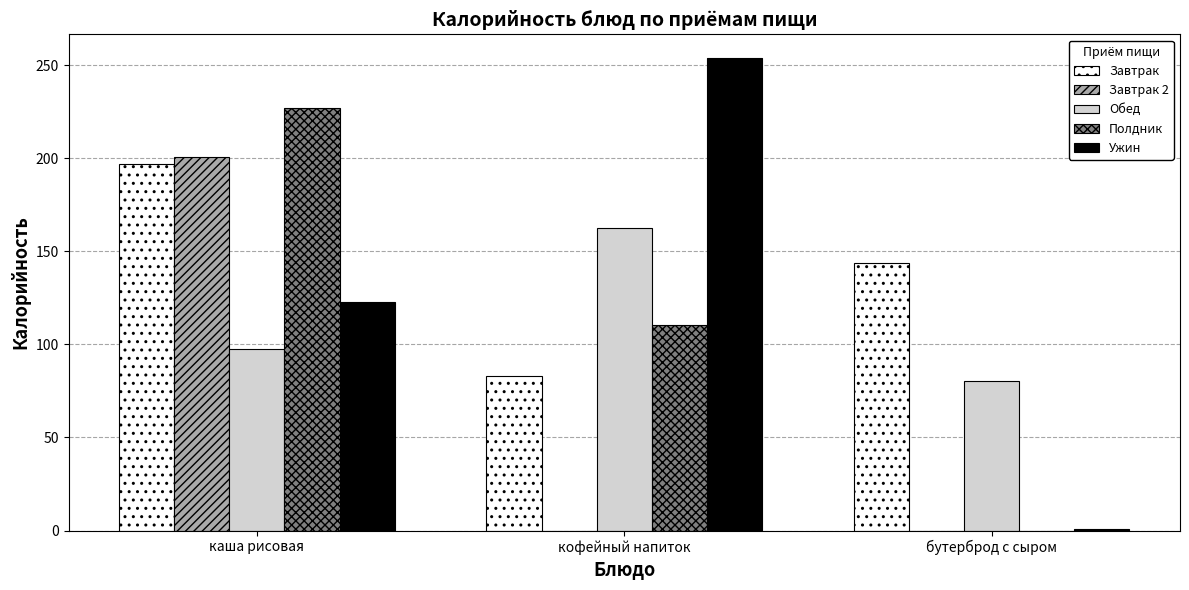

The Завтрак 2 series shows 97.5 at бутерброд с сыром. True or false?

False